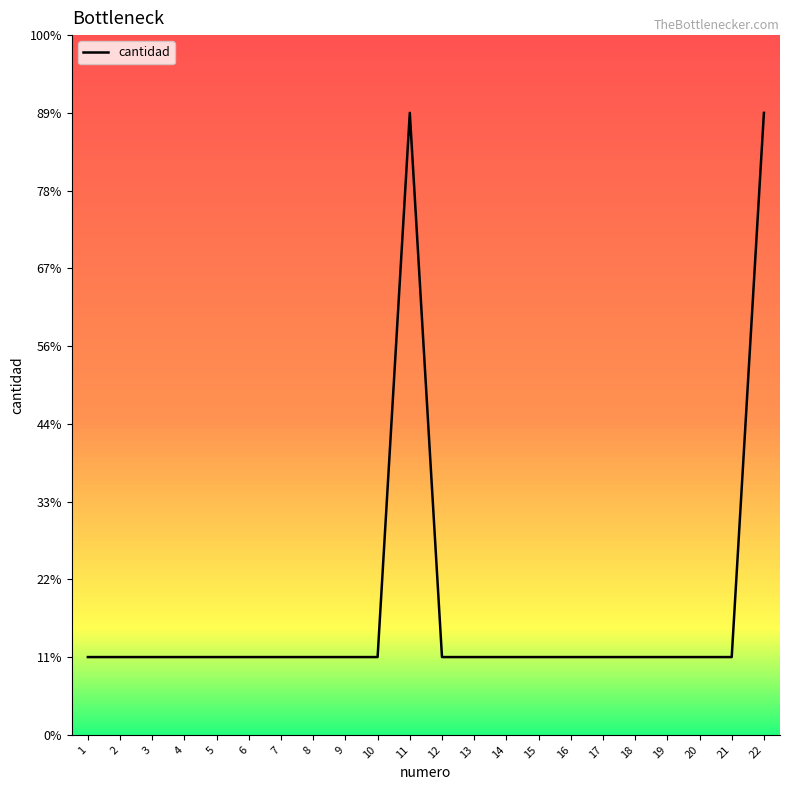

Does the chart have visible grid lines?

No